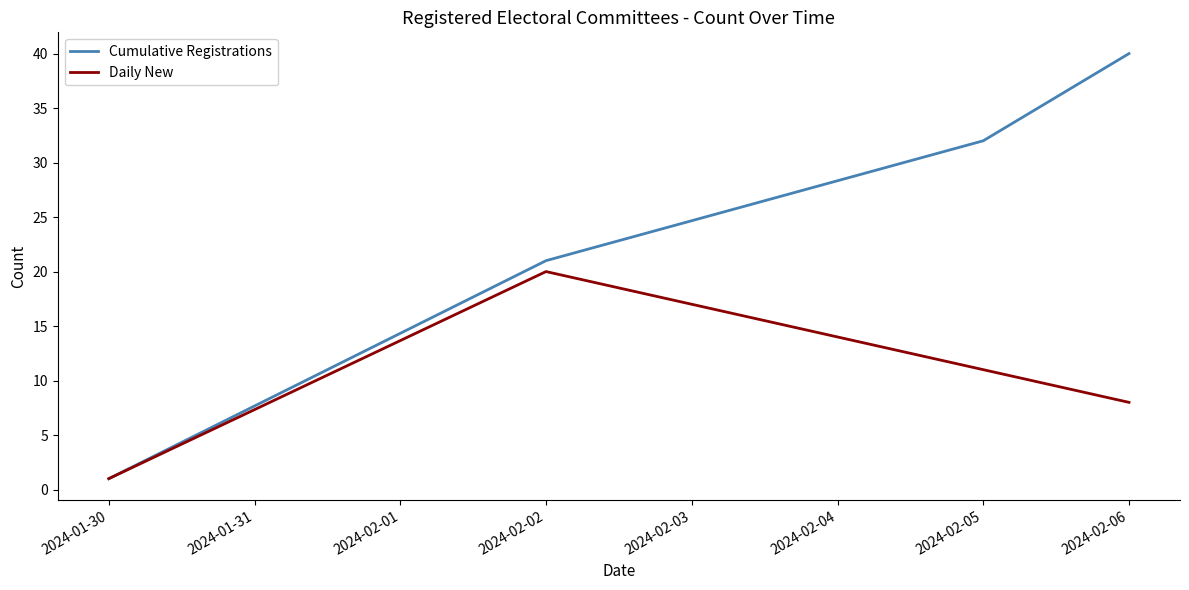

True or false: Cumulative Registrations has more than 2 points higher than both neighbors.

False